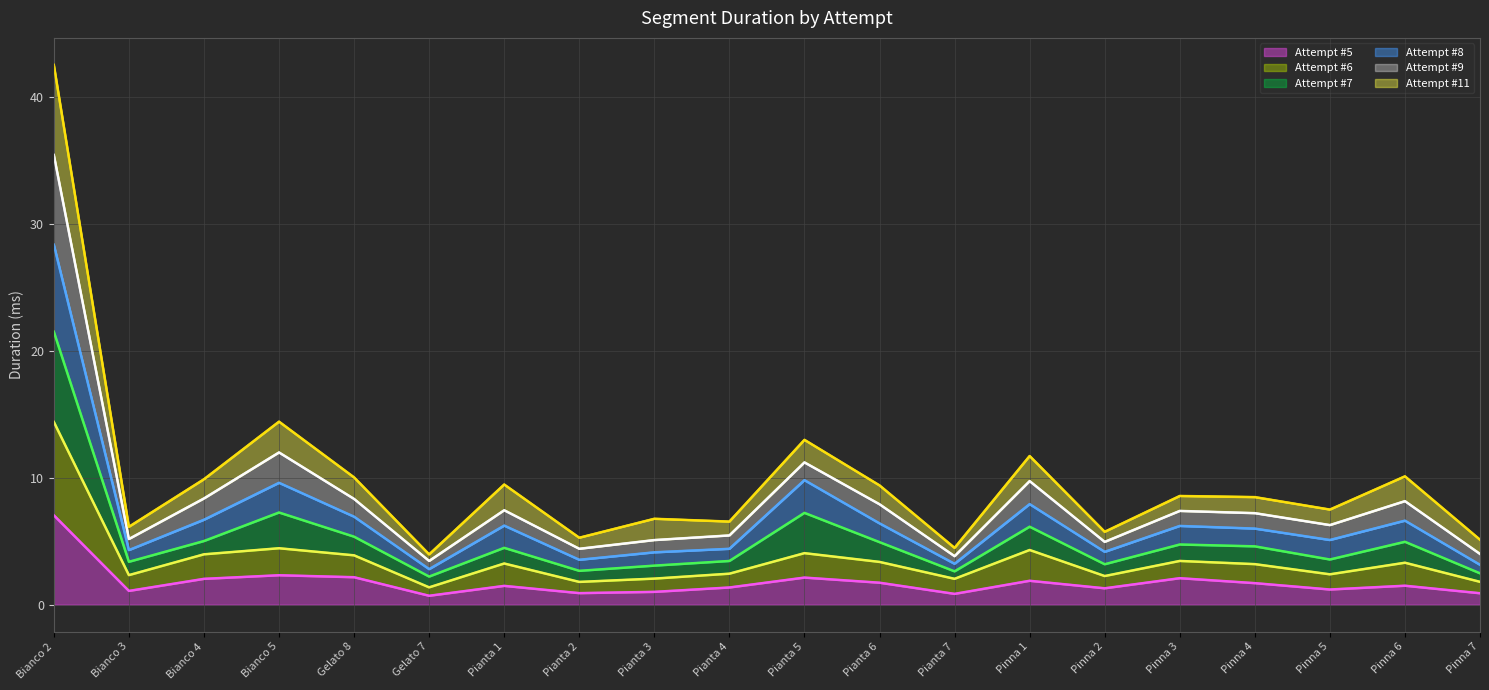

What are all the series names shown in the legend?

Attempt #5, Attempt #6, Attempt #7, Attempt #8, Attempt #9, Attempt #11